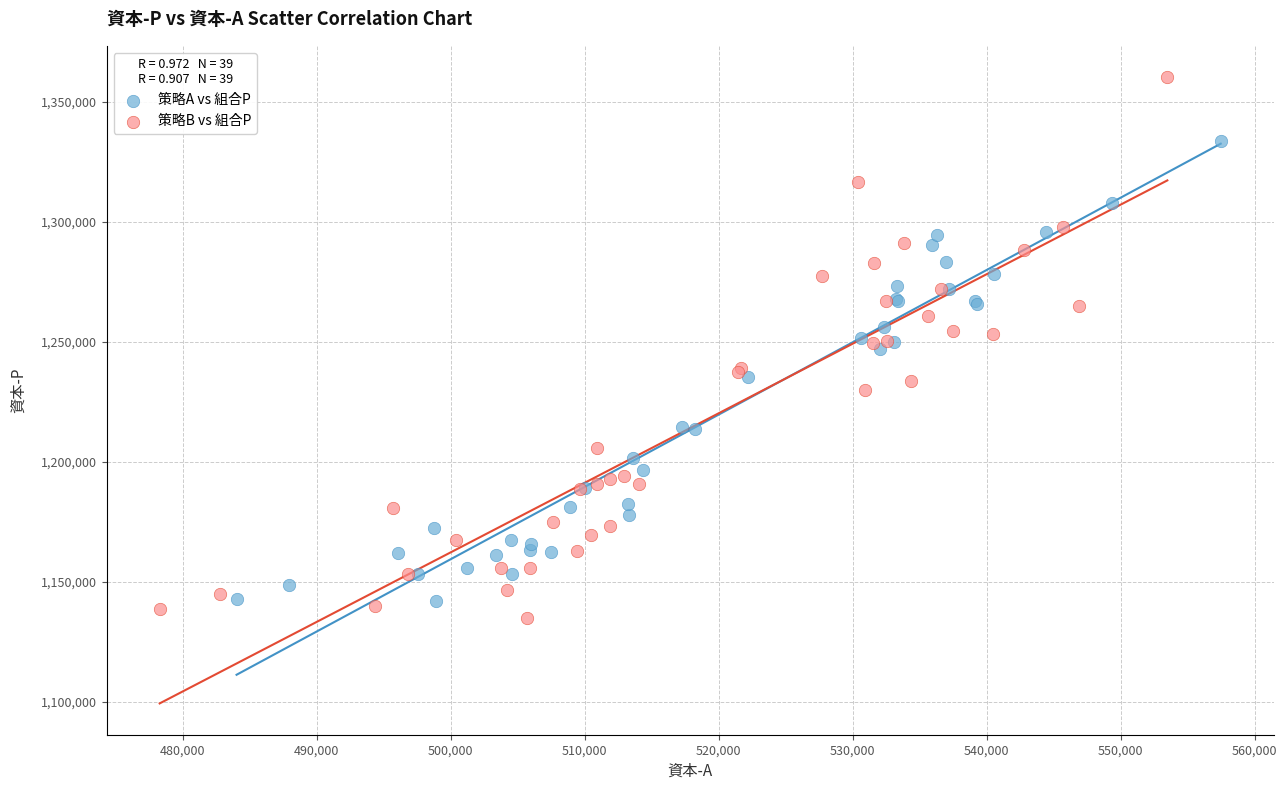

What are all the series names shown in the legend?

策略A vs 組合P, 策略B vs 組合P